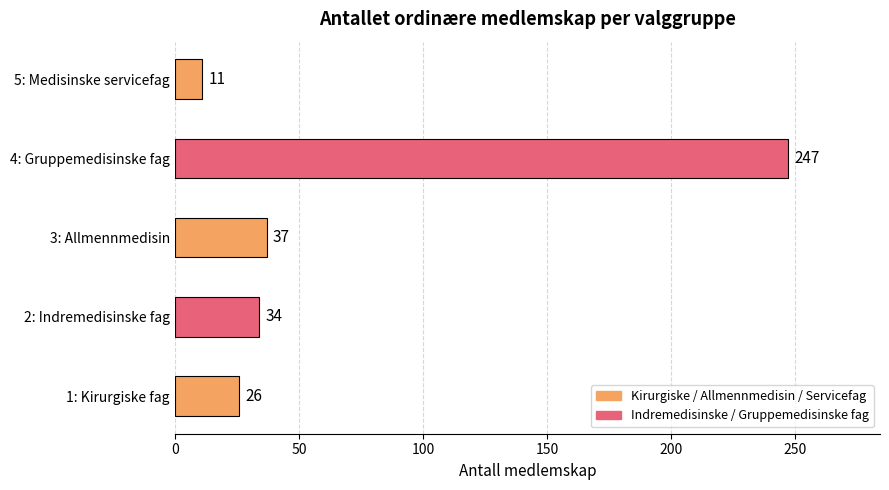

Which category has the highest value across all series?

4: Gruppemedisinske fag